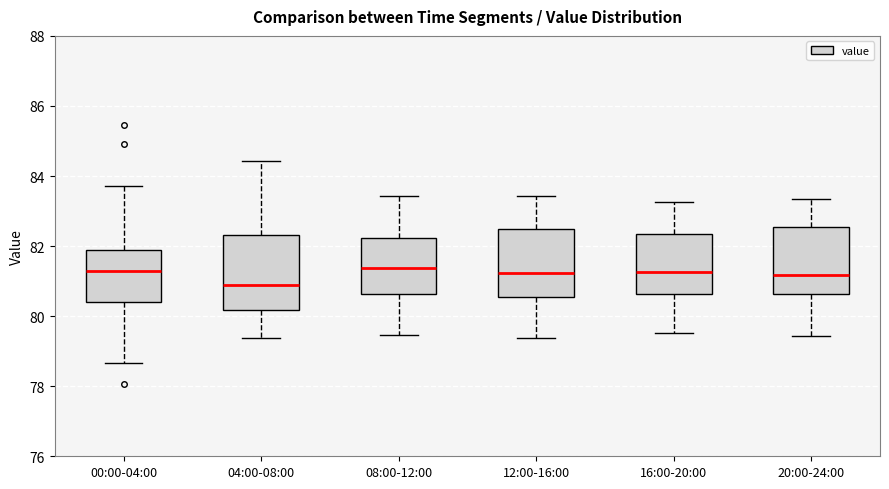

Which box is the tallest, from its lower edge to its upper edge?

04:00-08:00